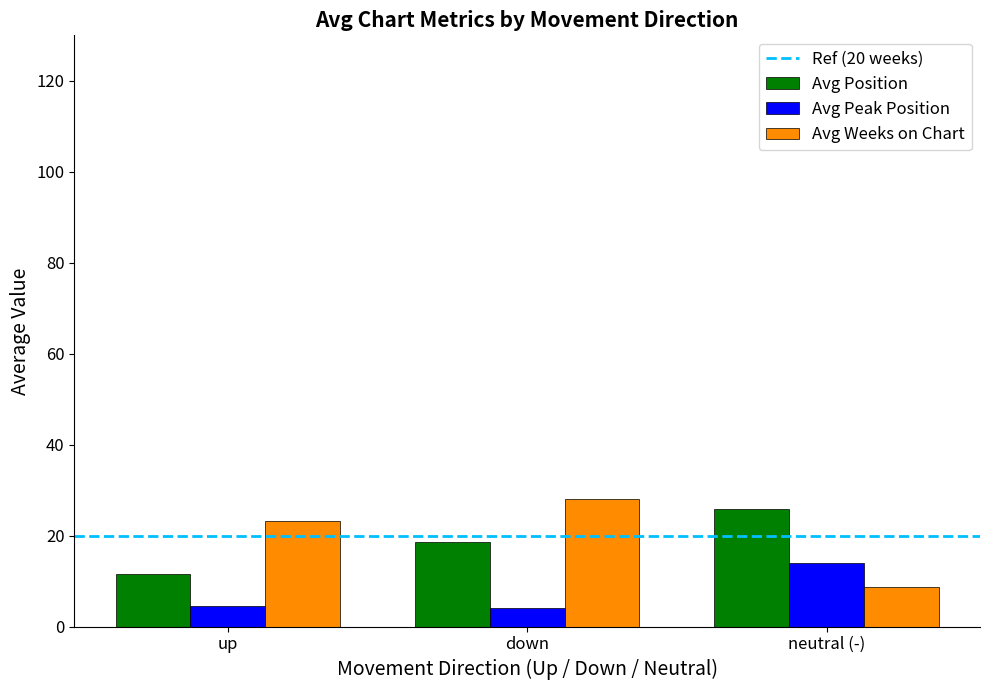

Reading right to left, transcribe all the data shown in this chart.

Avg Position: 25.9	18.5	11.5
Avg Peak Position: 14.0	4.0	4.5
Avg Weeks on Chart: 8.7	28.0	23.3